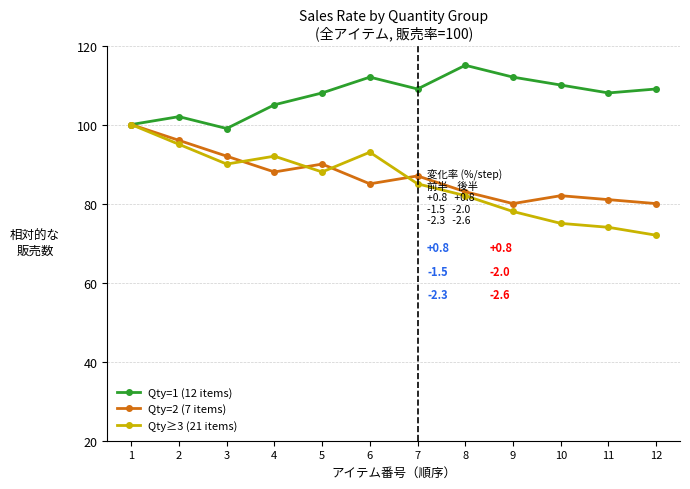

Where is Qty≥3 (21 items) nearest to the value 86?

7